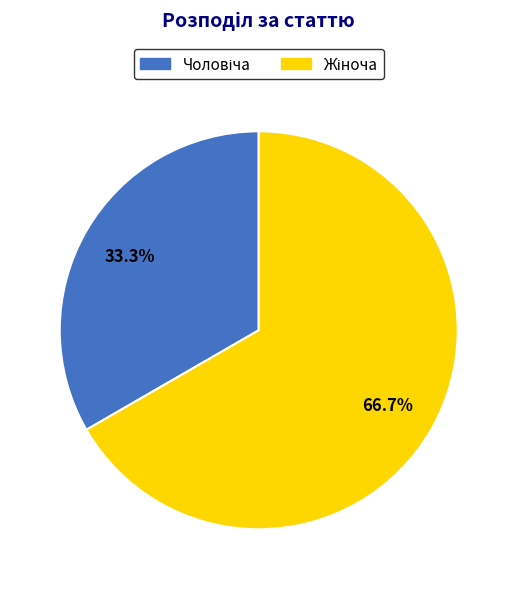

Is there any slice that represents more than half of the pie?

Yes